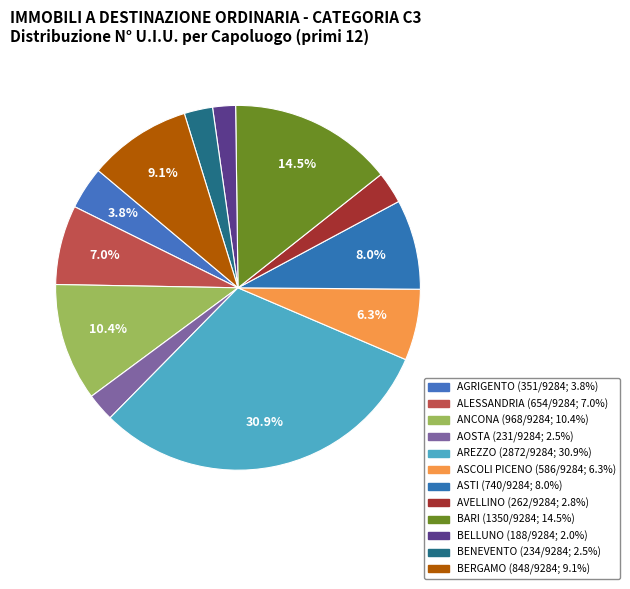

Does AVELLINO account for over 50% of the chart?

No